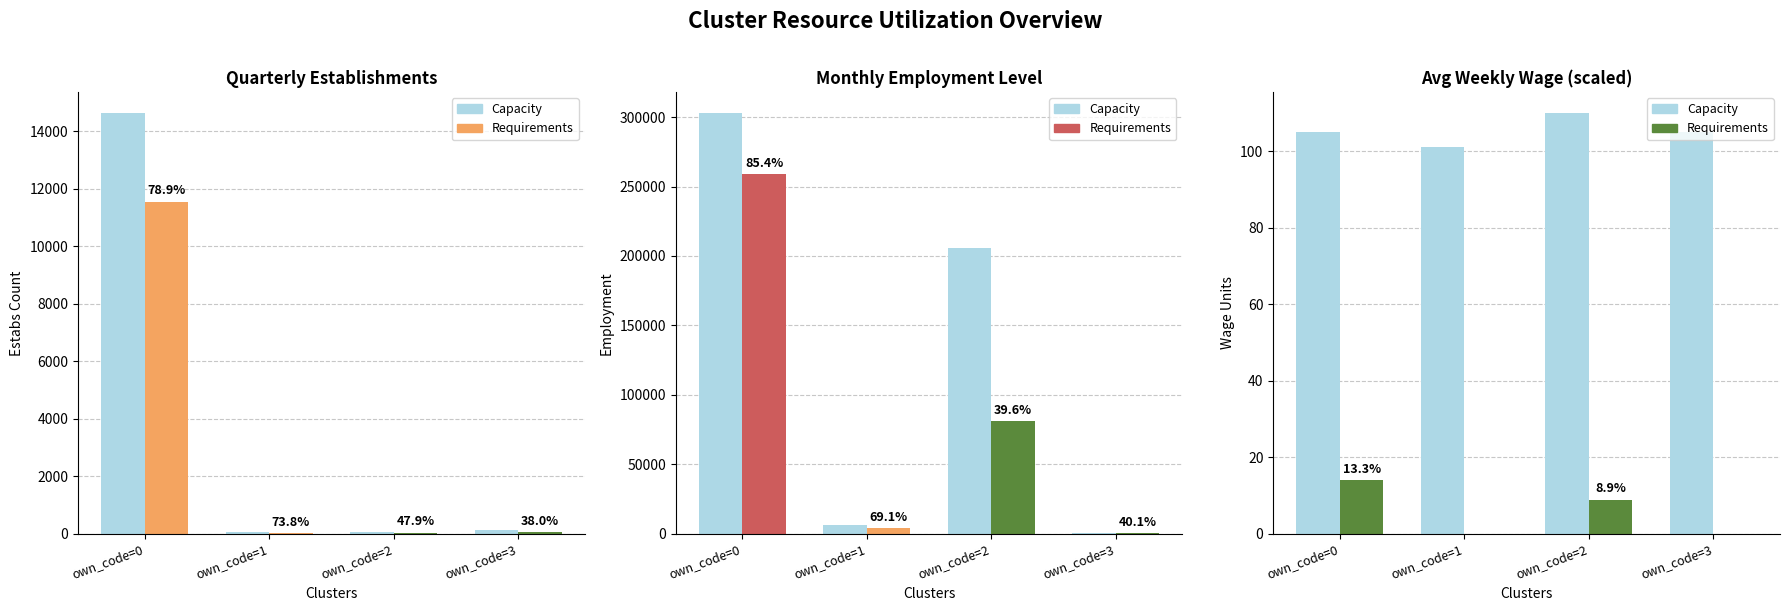

List the labels in order of value, largest first.

own_code=2, own_code=0, own_code=3, own_code=1